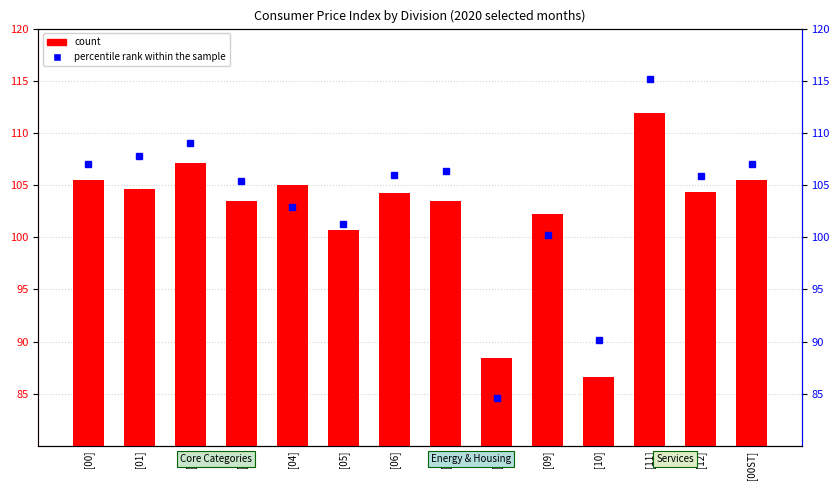

List the series in order of their overall mean, highest first.

percentile rank within the sample, count